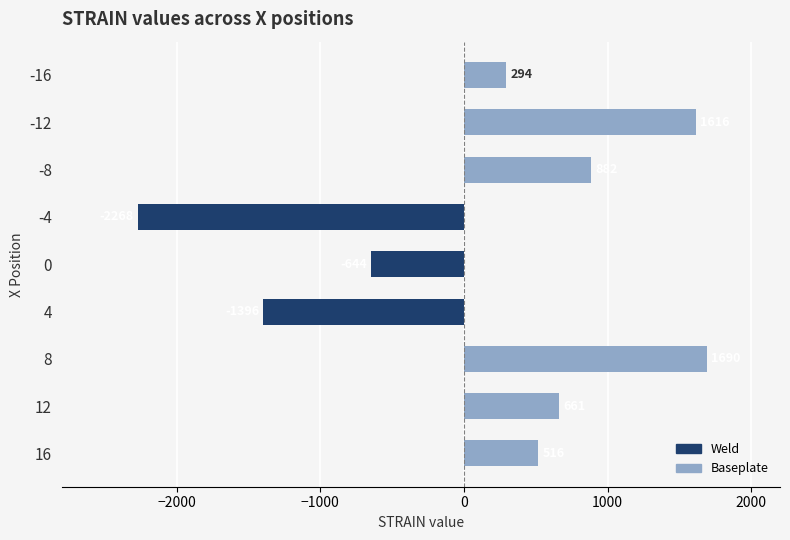

Approximately how many times larger is the value at 16 compared to -12?

0.3